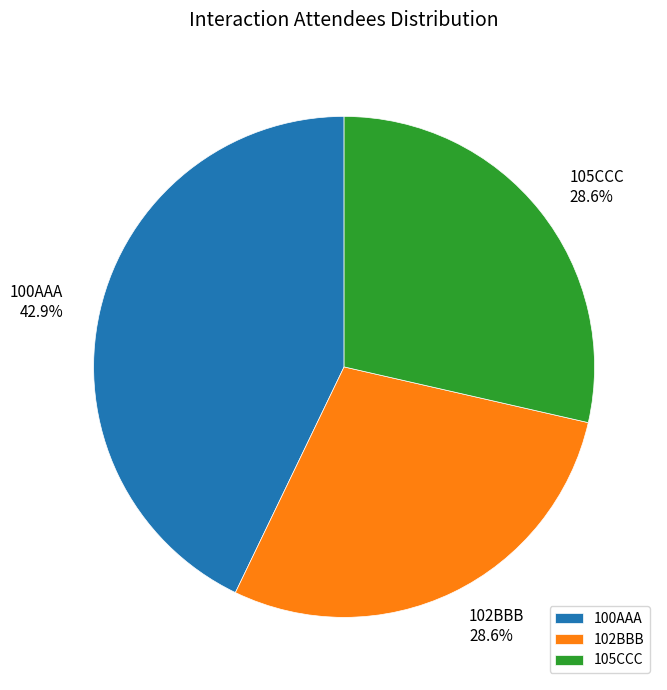

To the nearest percent, what is the difference between the 105CCC and 100AAA slice percentages?

14%